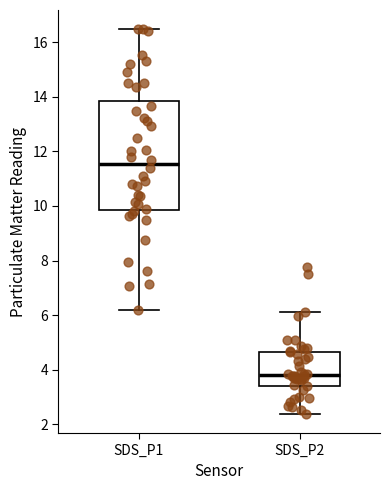

Which box's median line is the highest?

SDS_P1